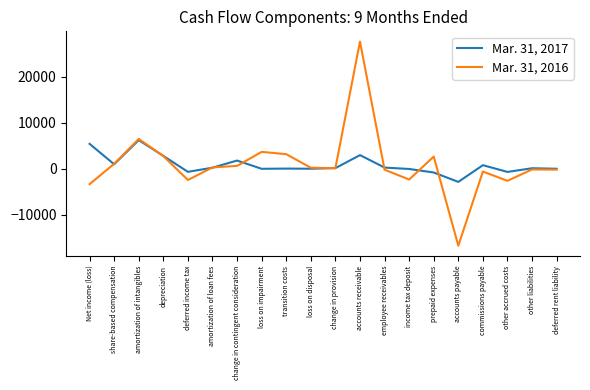

The Mar. 31, 2016 series shows -2438 at deferred income tax. True or false?

True